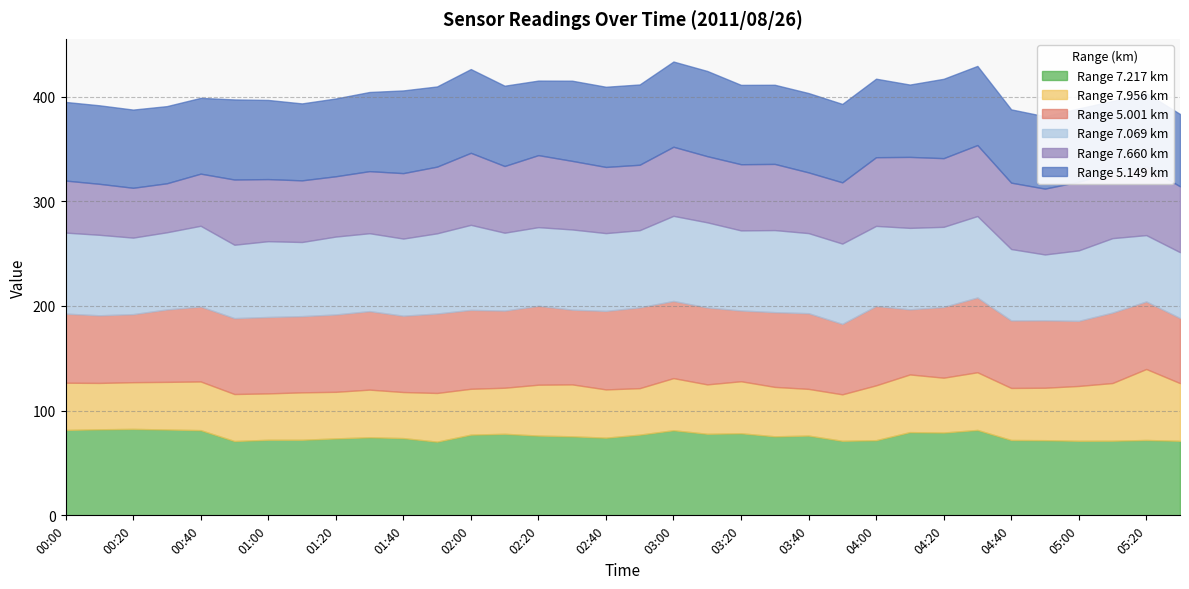

True or false: 5.149 has a value of 113.6 at 04:10.

False